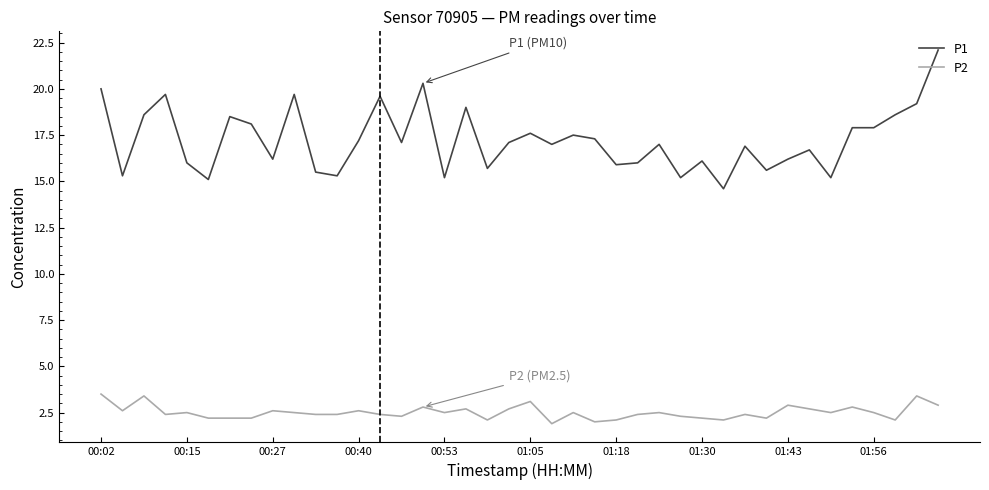

How many lines are shown in the chart?

2